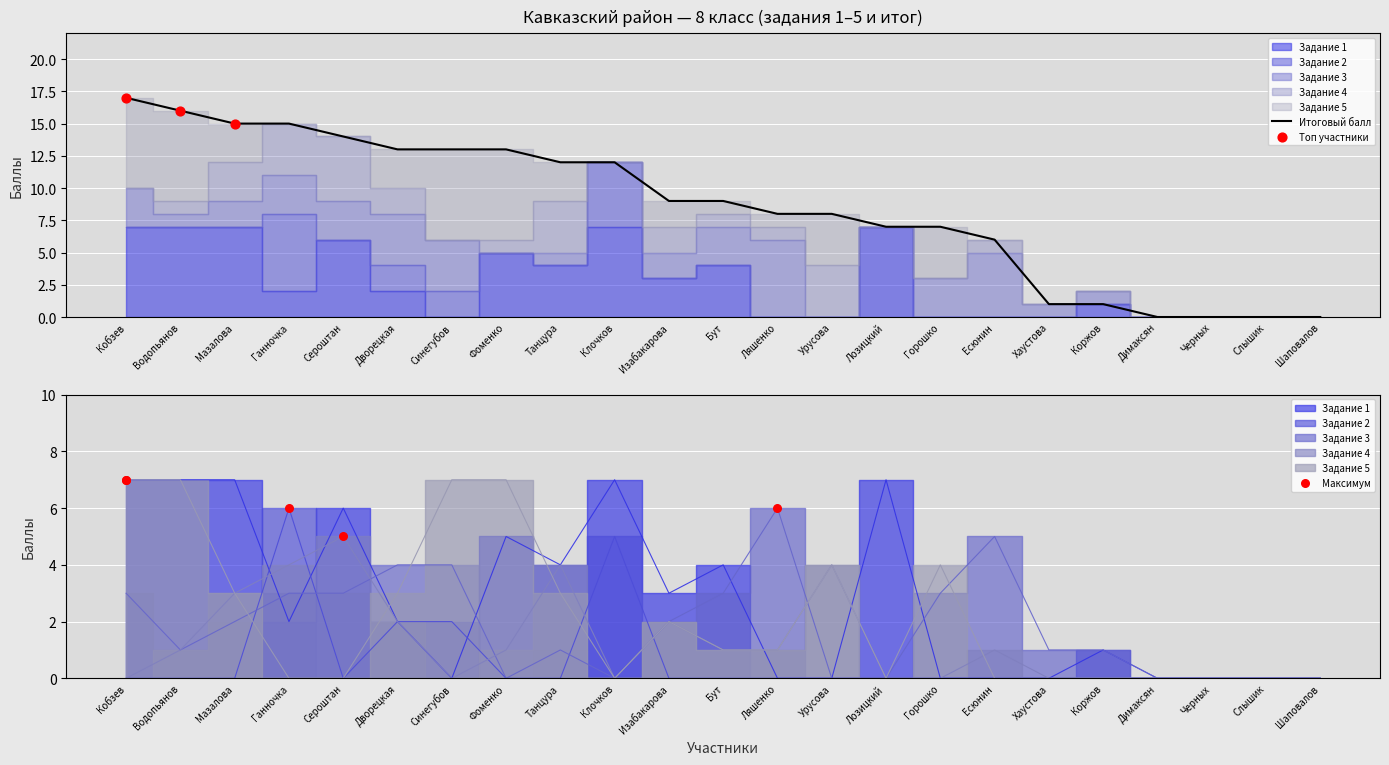

Is the value of Задание 5 at Танцура greater than the value of Задание 3 at Хаустова?

Yes